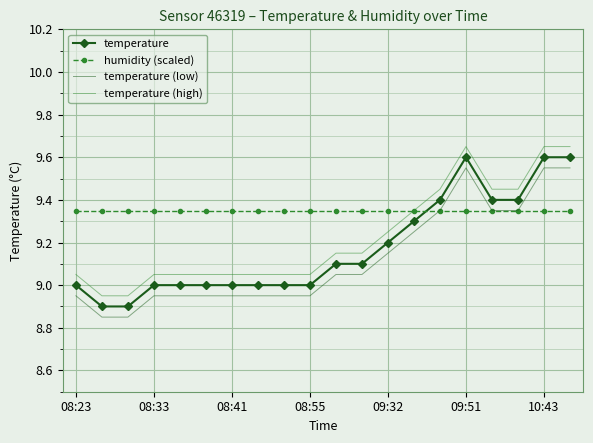

True or false: temperature and temperature (low) intersect in this chart.

False